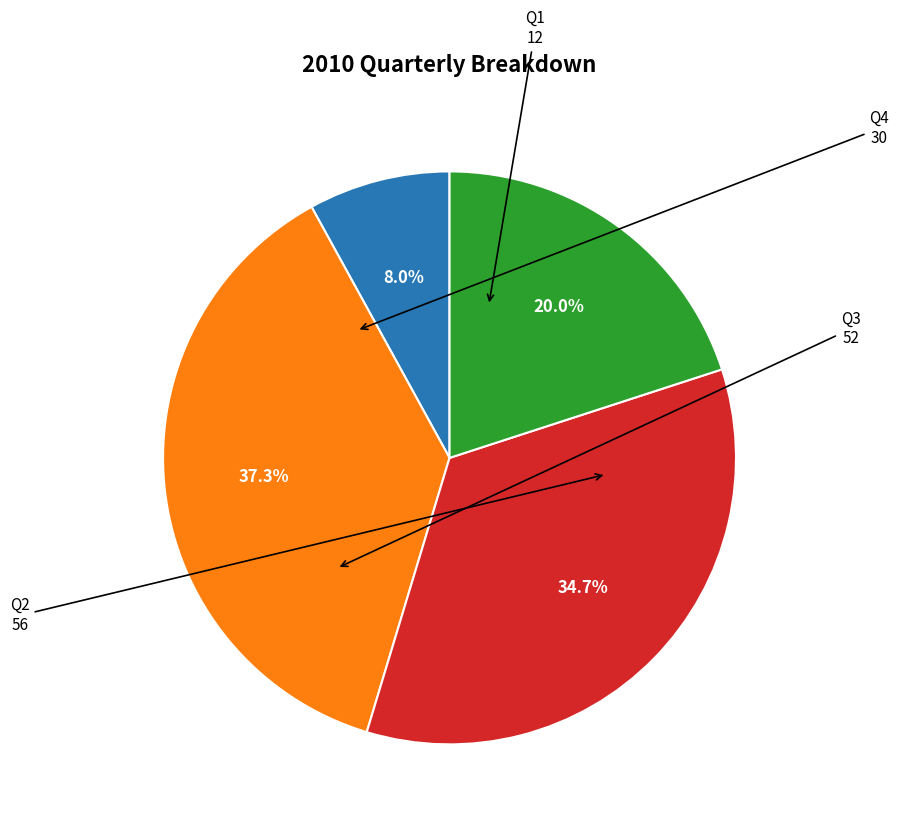

Does any single category account for the majority?

No